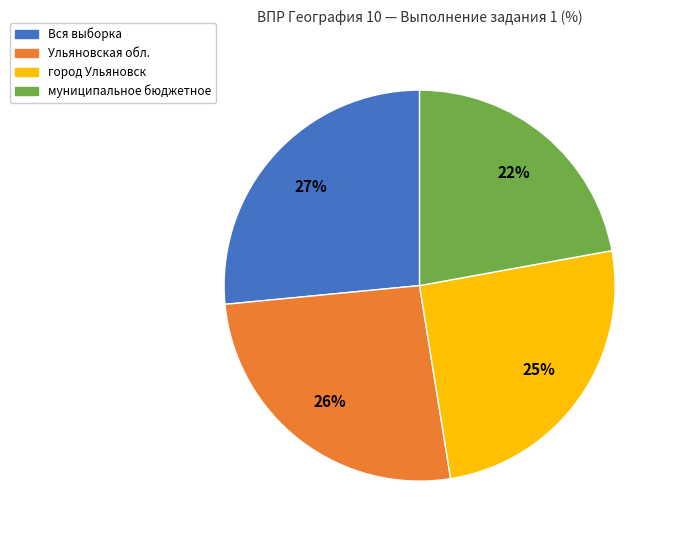

Does город Ульяновск represent more than half of the total?

No